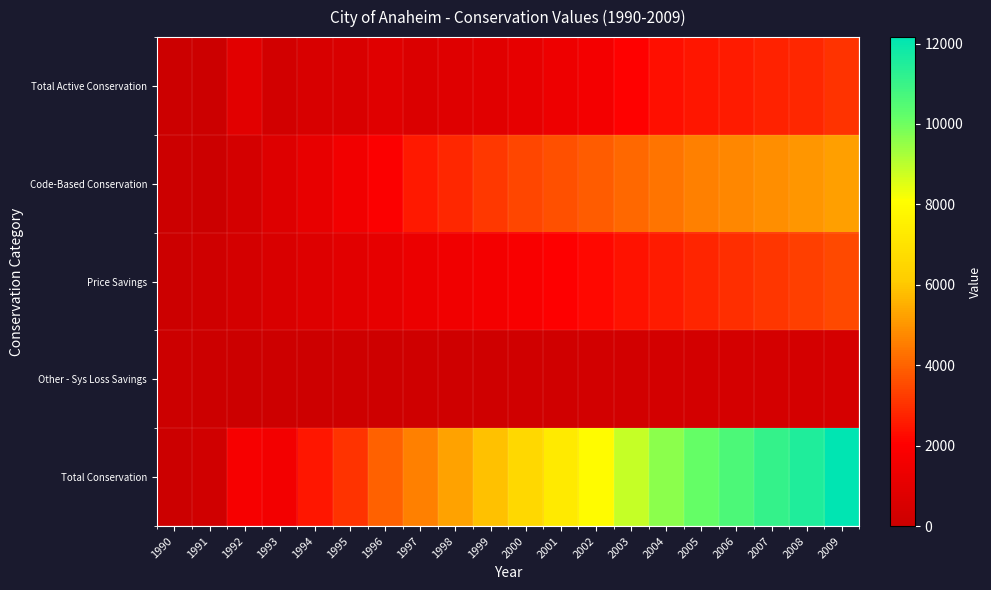

At 2000, list the series in order from largest to smallest.

Total Conservation, Code-Based Conservation, Price Savings, Total Active Conservation, Other - Sys Loss Savings